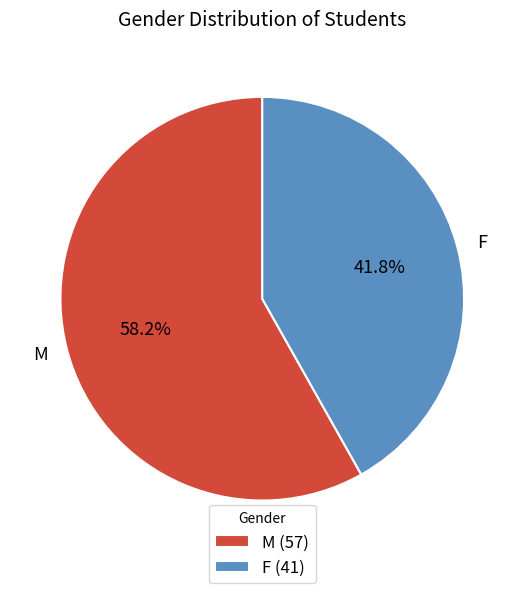

Combined, what portion of the pie is M and F?

100.0%